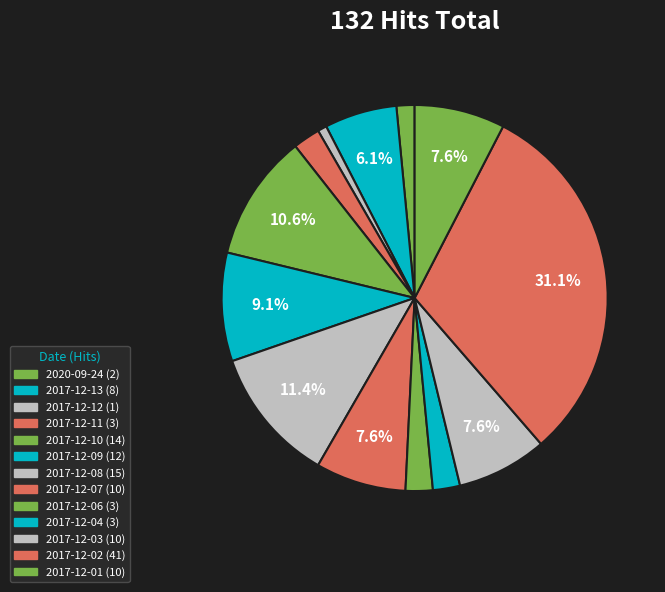

How many slices are in this pie chart?

13